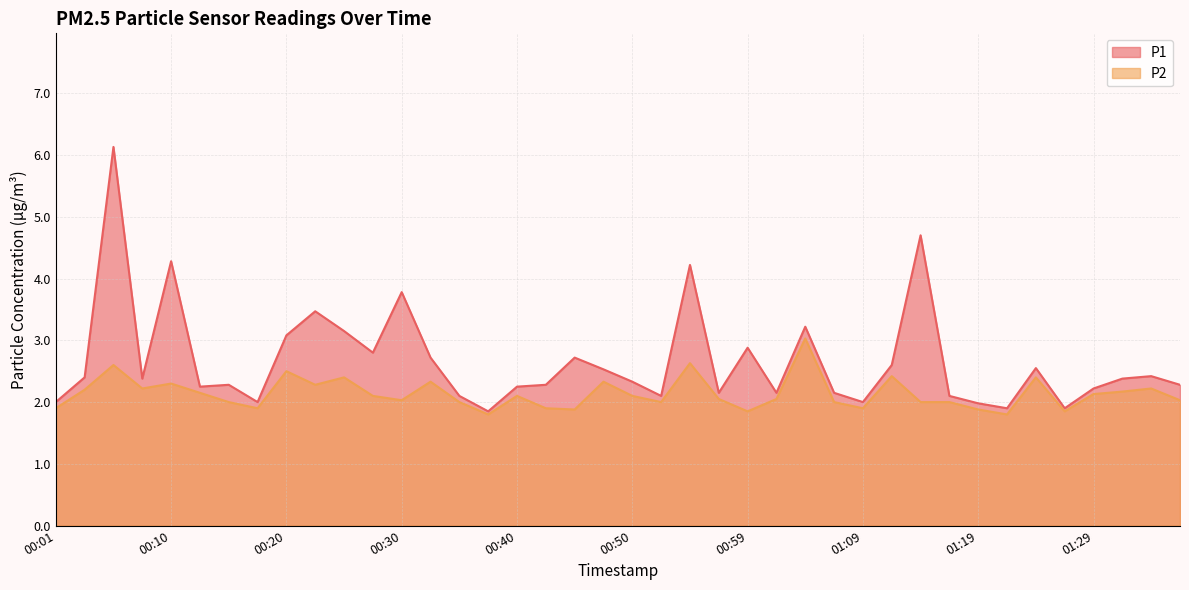

Reading left to right, extract all data points from this chart.

P1: 00:01=2.0	00:03=2.4	00:06=6.1	00:08=2.4	00:10=4.3	00:13=2.2	00:15=2.3	00:18=2.0	00:20=3.1	00:23=3.5	00:25=3.1	00:27=2.8	00:30=3.8	00:32=2.7	00:35=2.1	00:37=1.9	00:40=2.2	00:42=2.3	00:45=2.7	00:47=2.5	00:50=2.3	00:52=2.1	00:54=4.2	00:57=2.1	00:59=2.9	01:02=2.1	01:04=3.2	01:07=2.1	01:09=2.0	01:12=2.6	01:14=4.7	01:16=2.1	01:19=2.0	01:21=1.9	01:24=2.5	01:26=1.9	01:29=2.2	01:31=2.4	01:34=2.4	01:37=2.3
P2: 00:01=1.9	00:03=2.2	00:06=2.6	00:08=2.2	00:10=2.3	00:13=2.1	00:15=2.0	00:18=1.9	00:20=2.5	00:23=2.3	00:25=2.4	00:27=2.1	00:30=2.0	00:32=2.3	00:35=2.0	00:37=1.8	00:40=2.1	00:42=1.9	00:45=1.9	00:47=2.3	00:50=2.1	00:52=2.0	00:54=2.6	00:57=2.0	00:59=1.9	01:02=2.0	01:04=3.0	01:07=2.0	01:09=1.9	01:12=2.4	01:14=2.0	01:16=2.0	01:19=1.9	01:21=1.8	01:24=2.4	01:26=1.9	01:29=2.1	01:31=2.2	01:34=2.2	01:37=2.0